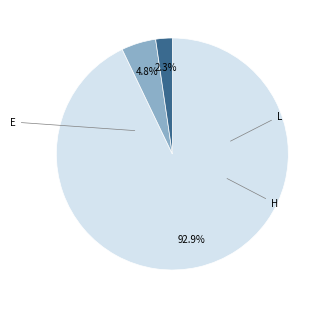

Which category has the biggest portion of the pie?

E